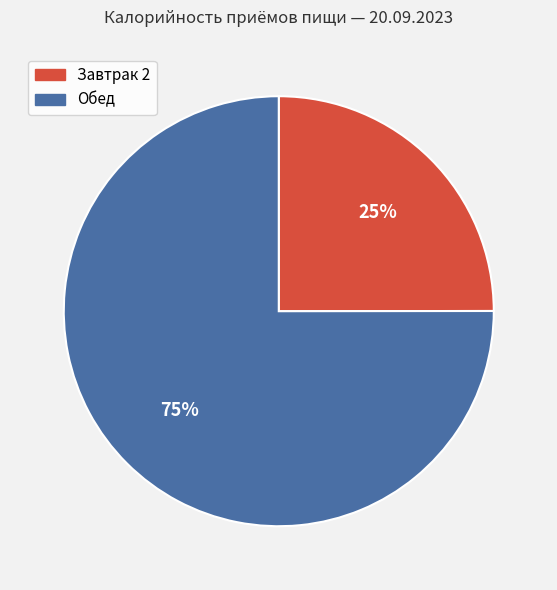

Does any single category account for the majority?

Yes